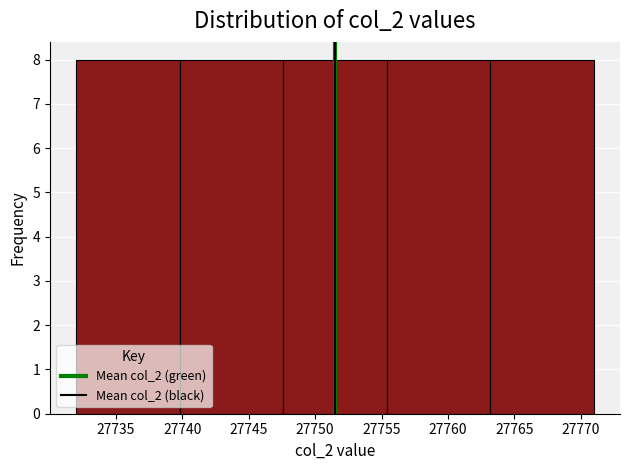

What is the height of the bar covering 27755.4 to 27763.2 on the x-axis? Neither the bar edges nor the heights are printed on the chart, so give them approximately, as read against the axes.

8